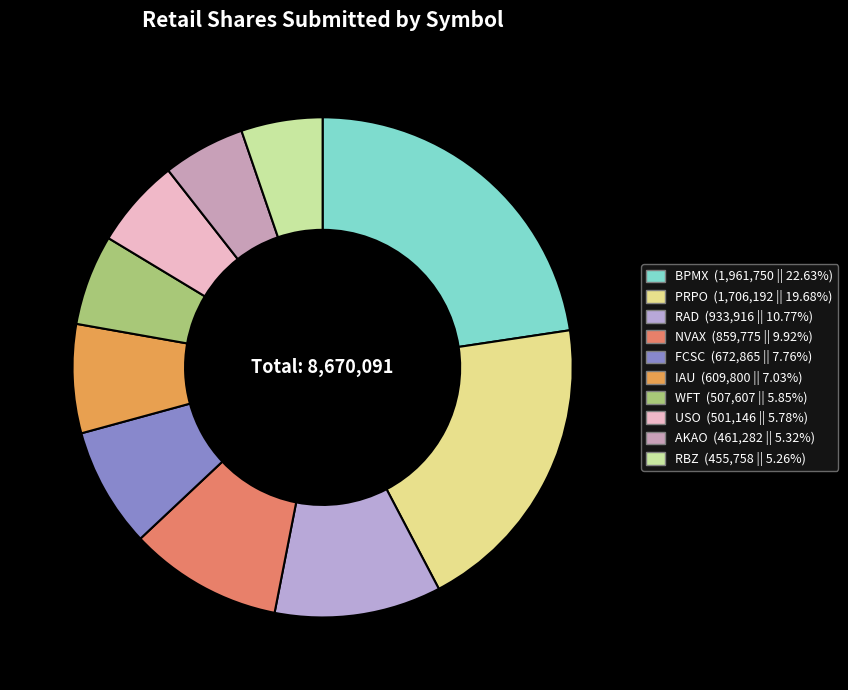

What is the ratio of the value at RBZ to the value at WFT?

0.9